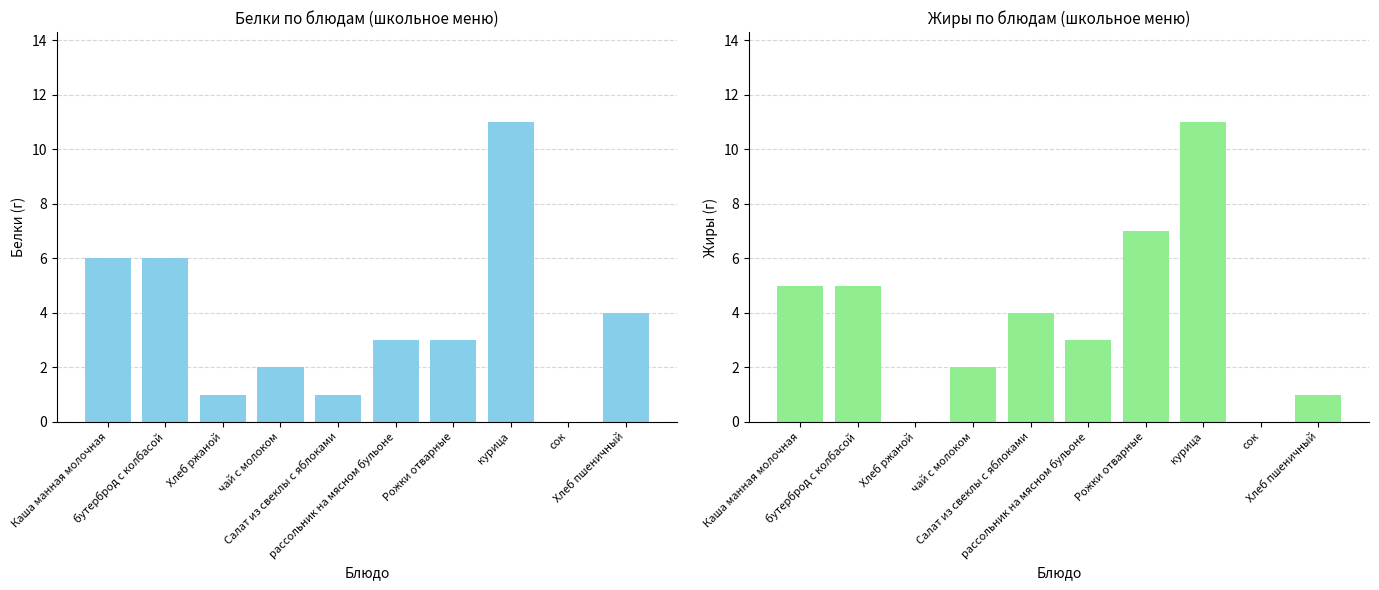

Reading left to right, extract all data points from this chart.

Белки: Каша манная молочная=6	бутерброд с колбасой=6	Хлеб ржаной=1	чай с молоком=2	Салат из свеклы с яблоками=1	рассольник на мясном бульоне=3	Рожки отварные=3	курица=11	сок=0	Хлеб пшеничный=4
Жиры: Каша манная молочная=5	бутерброд с колбасой=5	Хлеб ржаной=0	чай с молоком=2	Салат из свеклы с яблоками=4	рассольник на мясном бульоне=3	Рожки отварные=7	курица=11	сок=0	Хлеб пшеничный=1